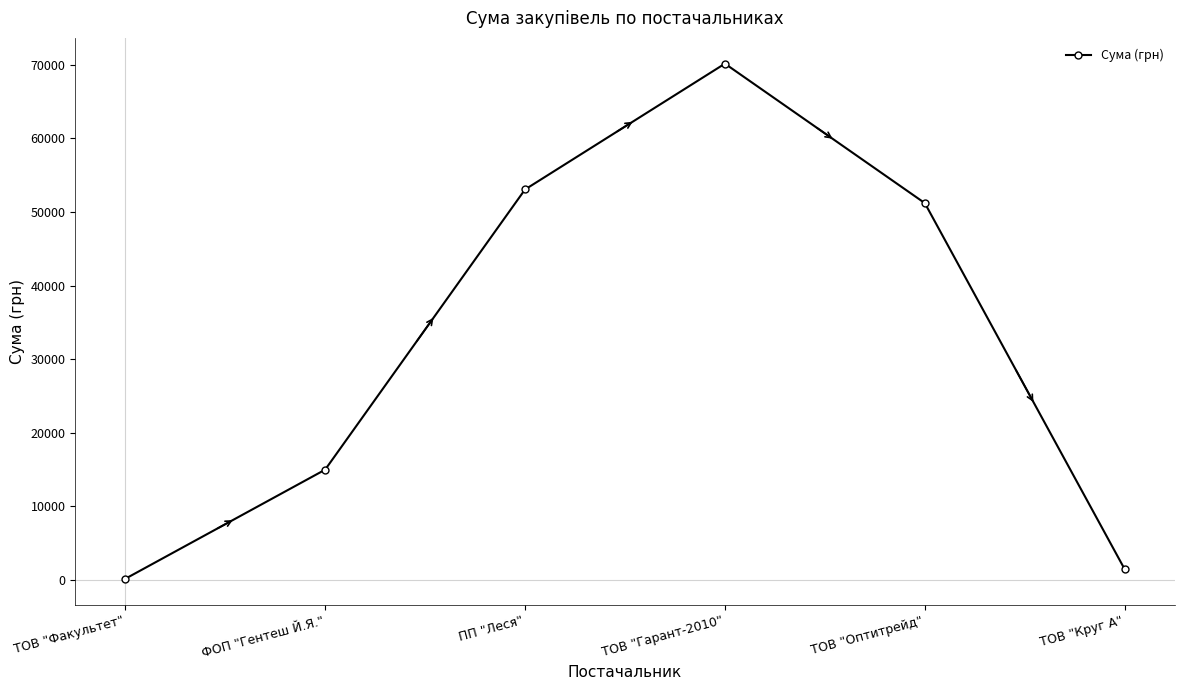

True or false: the data shows 165.0 at ТОВ "Факультет".

True